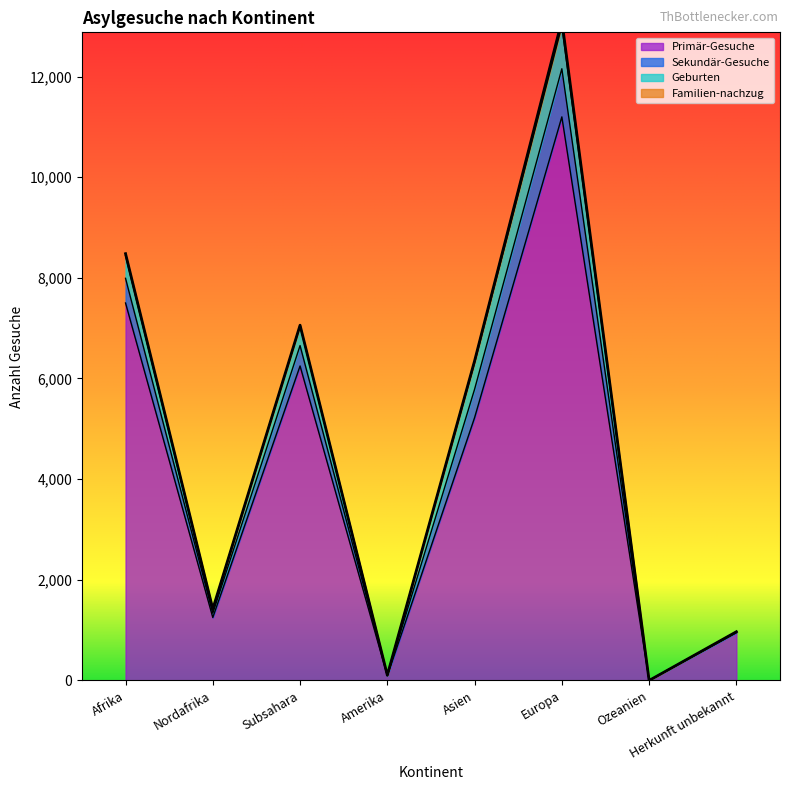

True or false: Primär-Gesuche and Geburten intersect in this chart.

False